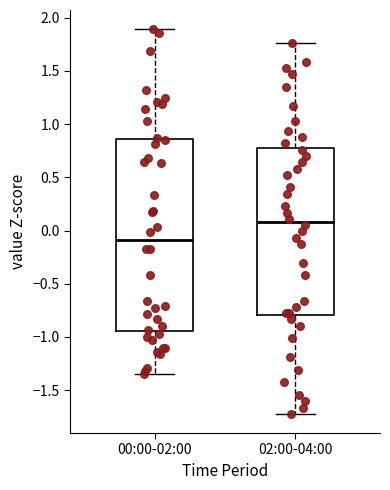

Which box has the highest median line?

02:00-04:00